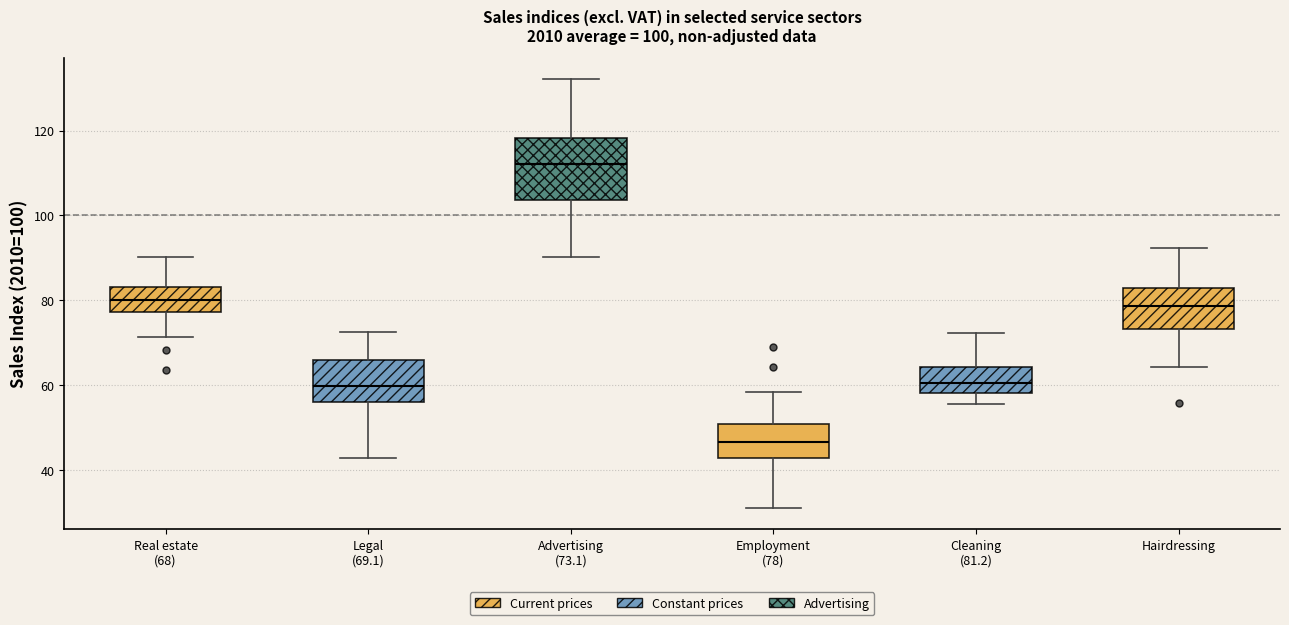

Which box is the tallest, from its lower edge to its upper edge?

Advertising (73.1)